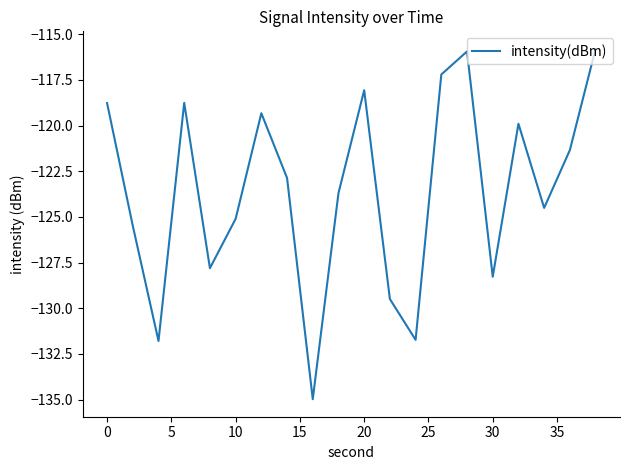

What is the difference between the maximum and minimum values?

19.2